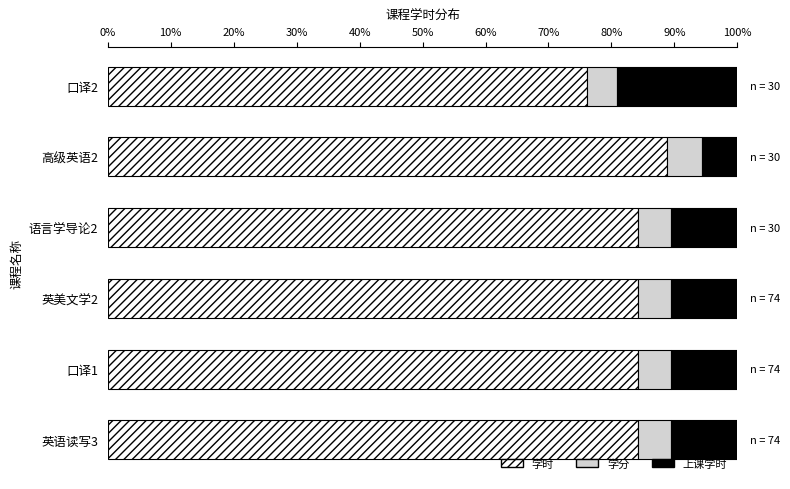

Which category has the lowest value in the 学时 series?

口译2